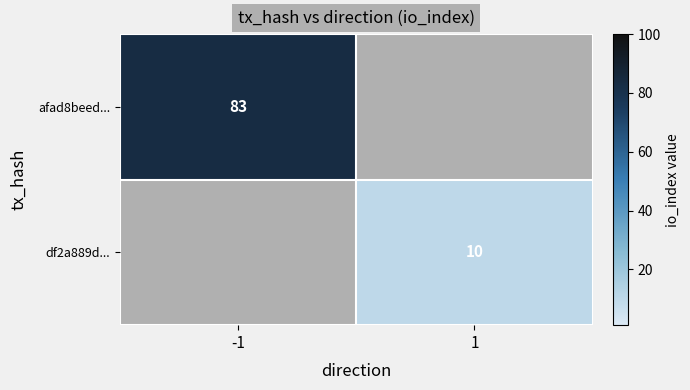

What is the greatest value displayed?

83.0